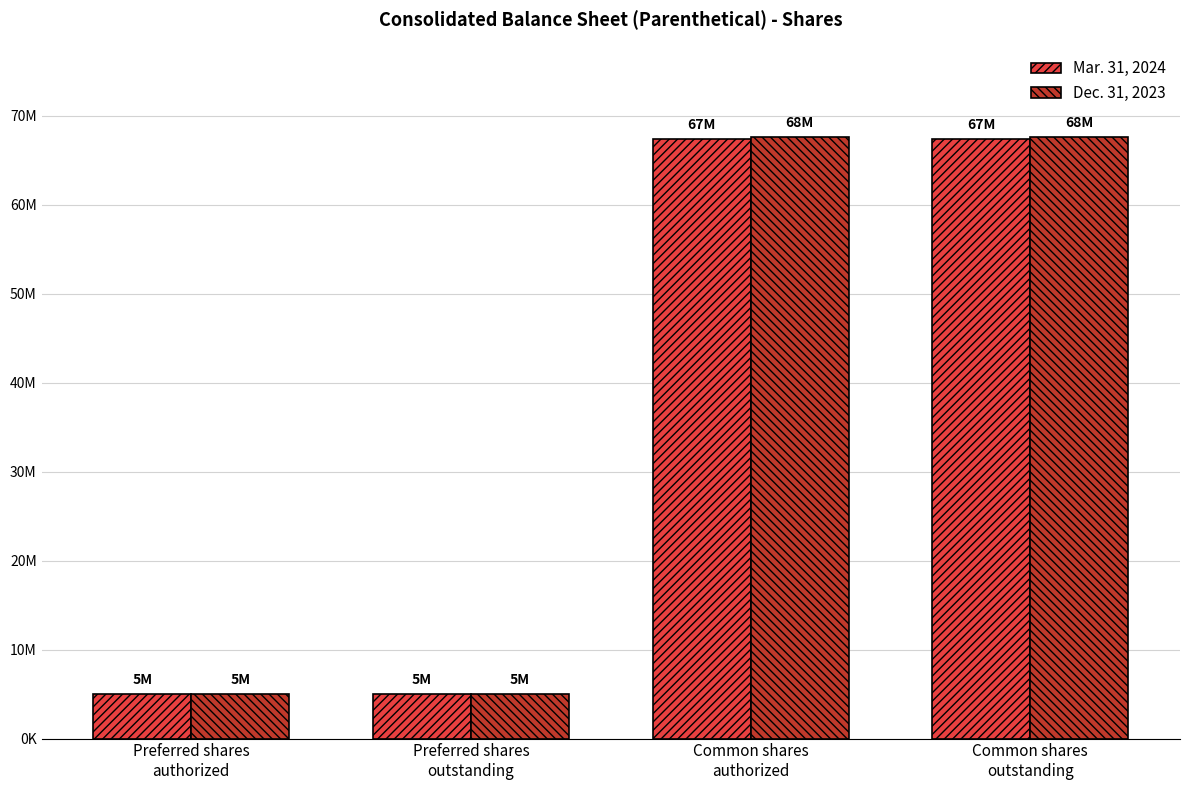

What are all the series names shown in the legend?

Mar. 31, 2024, Dec. 31, 2023